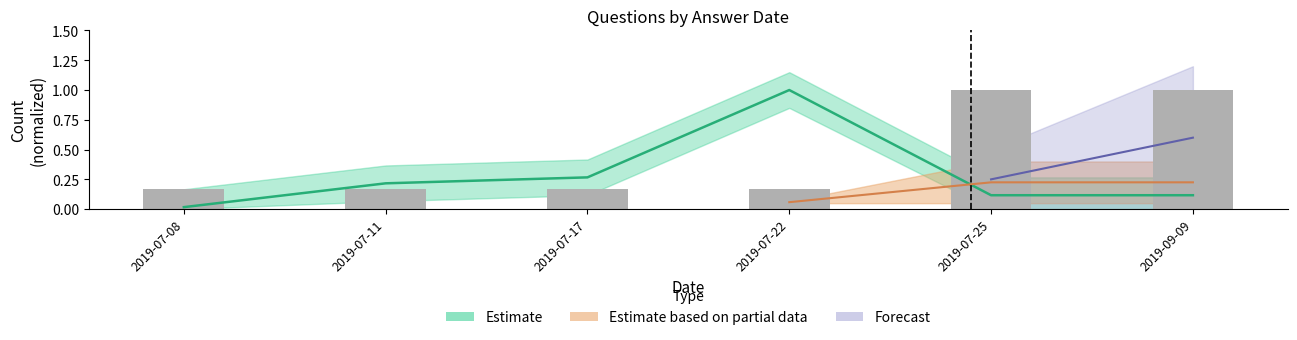

How many groups of bars are there?

6